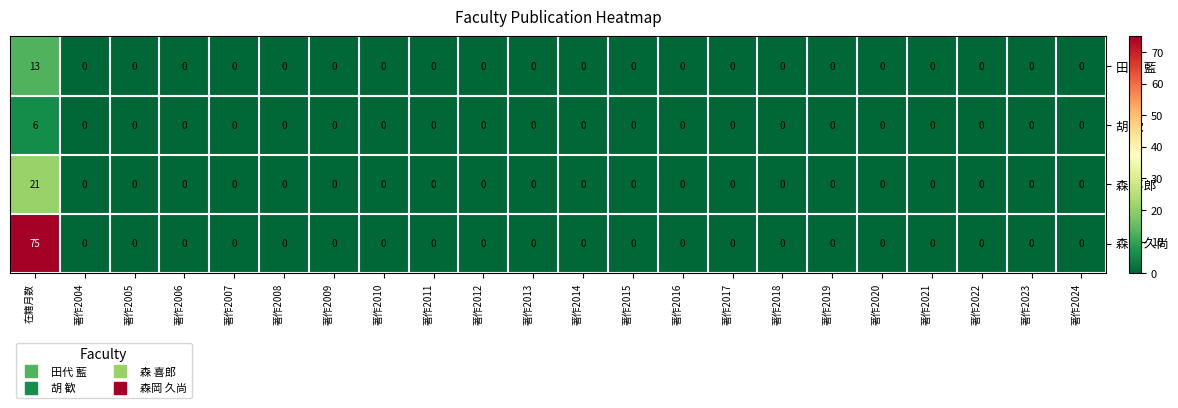

At which category is the sum across all series the highest?

在籍月数